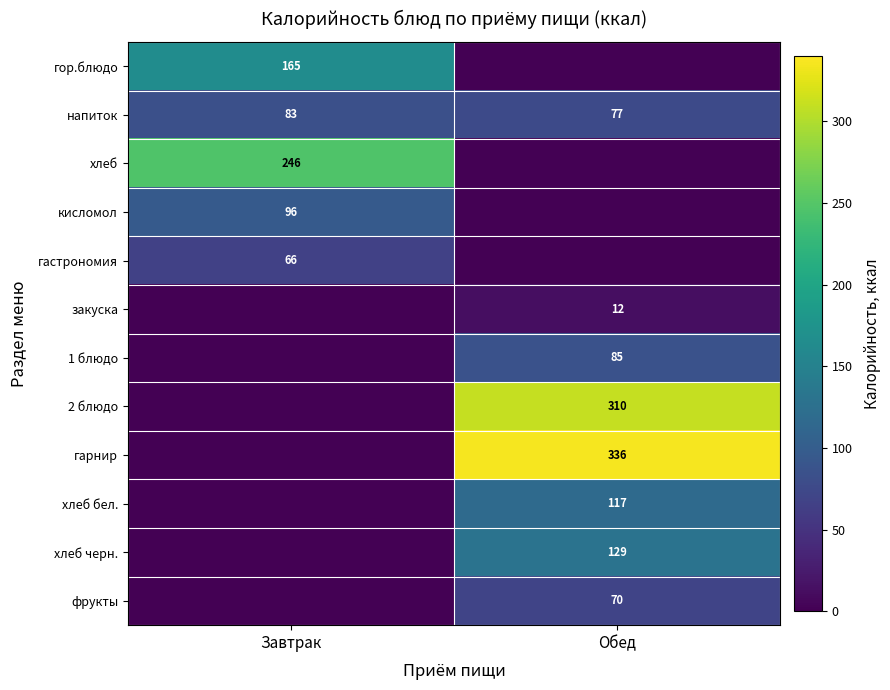

Is the value of напиток at Обед greater than the value of 1 блюдо at Обед?

No